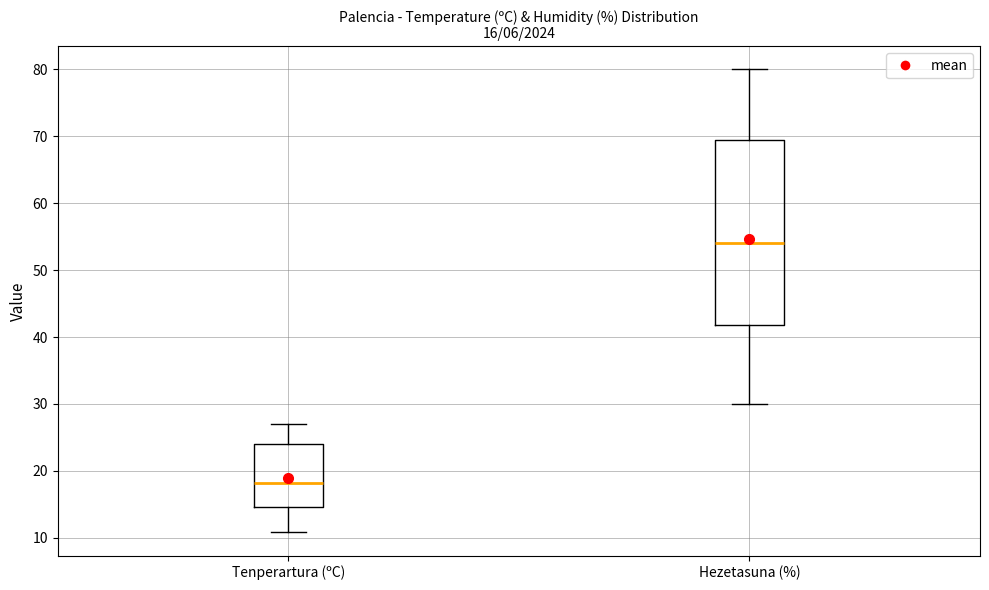

Which box is the tallest, from its lower edge to its upper edge?

Hezetasuna (%)